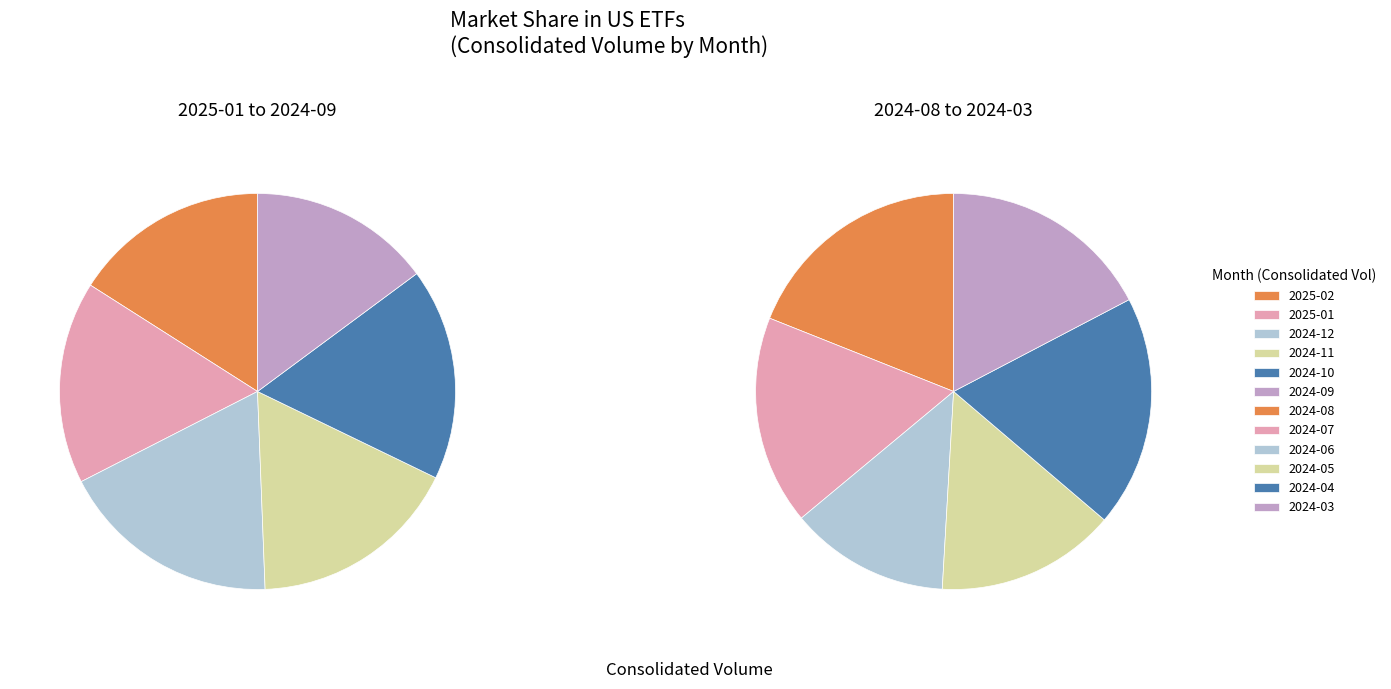

Which category has the smallest portion of the pie?

2024-06